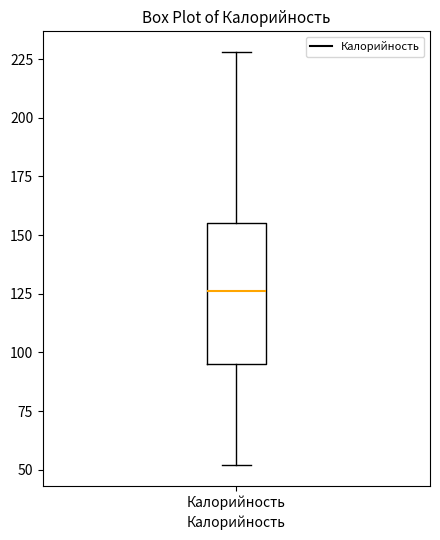

Read this box plot against the y-axis: the position of the median line, the range covered by the box, and the ends of both whiskers. The values are not printed on the chart, so give them approximately, as read against the axis.

median 125, box 95 to 155, whiskers 50 to 230